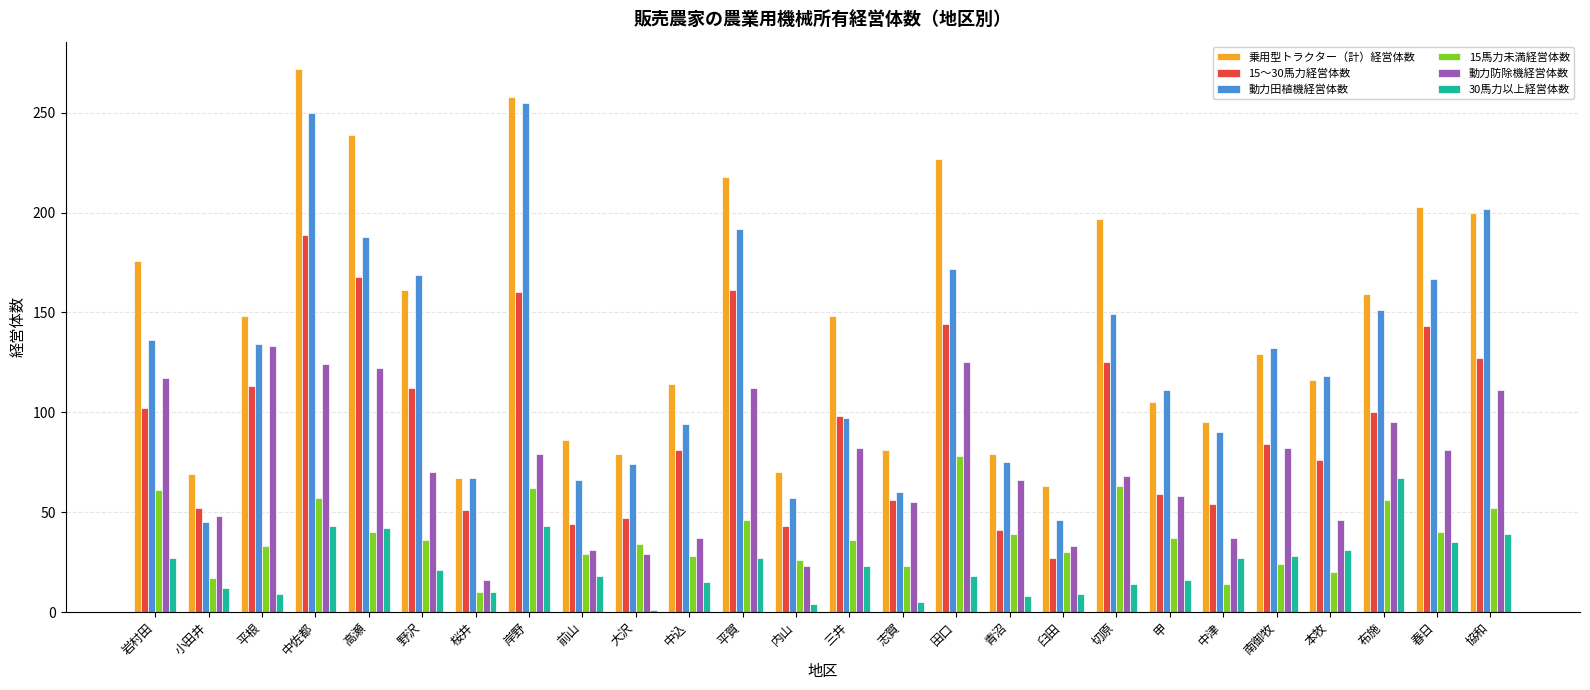

What are all the series names shown in the legend?

乗用型トラクター（計）経営体数, 15～30馬力経営体数, 動力田植機経営体数, 15馬力未満経営体数, 動力防除機経営体数, 30馬力以上経営体数